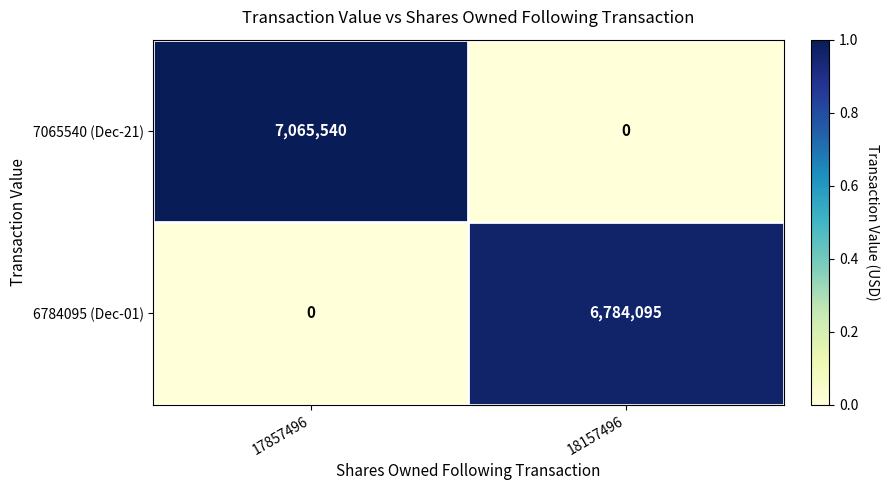

List the series in order of their overall mean, lowest first.

6784095 (Dec-01), 7065540 (Dec-21)